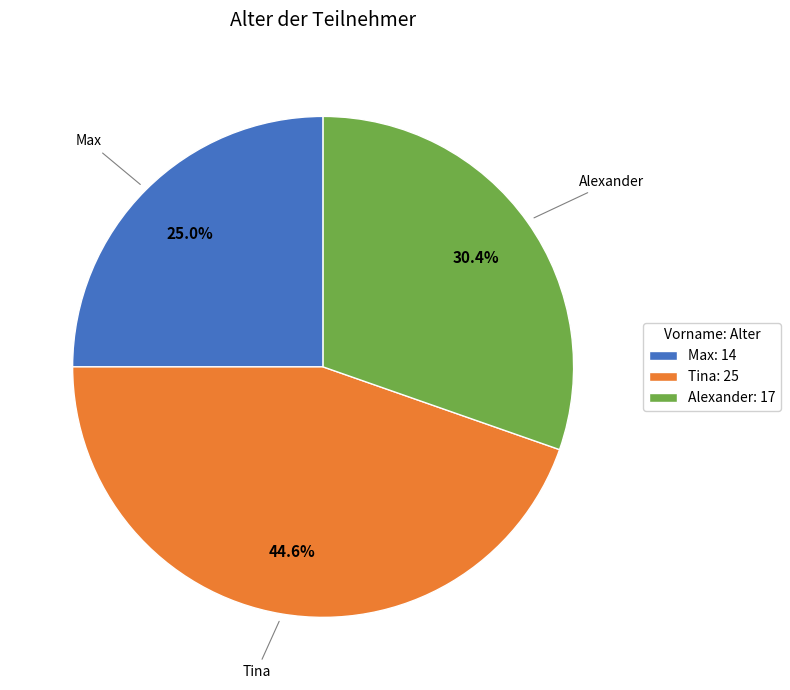

Which category has the smallest portion of the pie?

Max